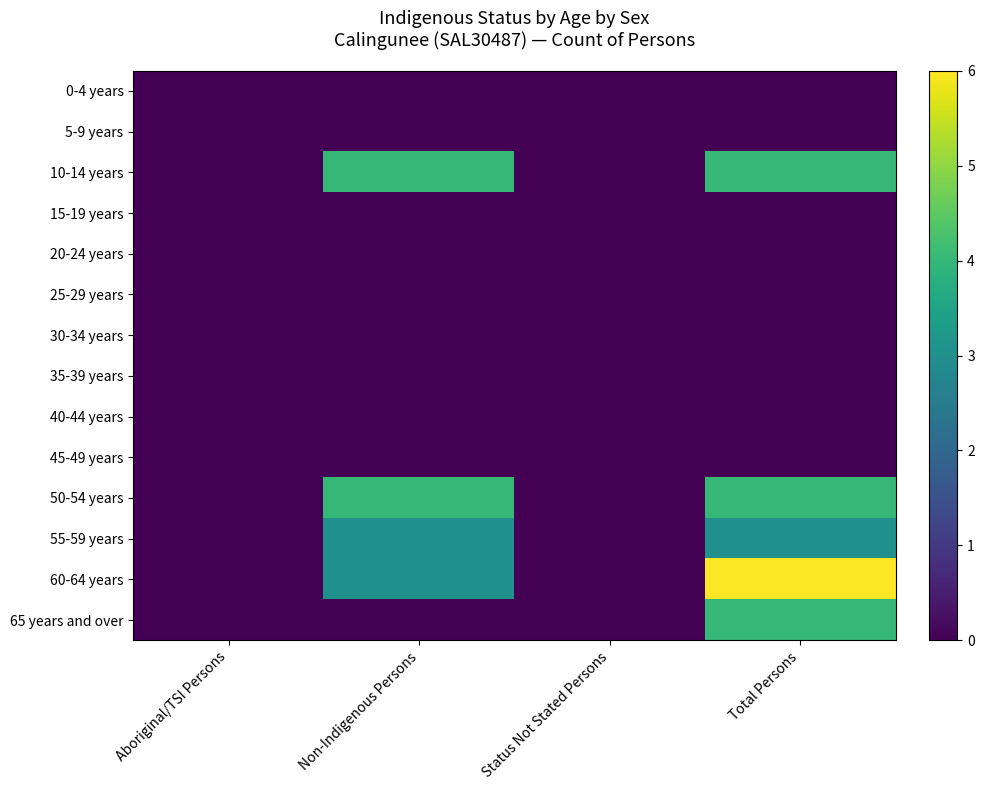

Reading left to right, transcribe all the data shown in this chart.

0-4 years: Aboriginal/TSI Persons=0	Non-Indigenous Persons=0	Status Not Stated Persons=0	Total Persons=0
5-9 years: Aboriginal/TSI Persons=0	Non-Indigenous Persons=0	Status Not Stated Persons=0	Total Persons=0
10-14 years: Aboriginal/TSI Persons=0	Non-Indigenous Persons=4	Status Not Stated Persons=0	Total Persons=4
15-19 years: Aboriginal/TSI Persons=0	Non-Indigenous Persons=0	Status Not Stated Persons=0	Total Persons=0
20-24 years: Aboriginal/TSI Persons=0	Non-Indigenous Persons=0	Status Not Stated Persons=0	Total Persons=0
25-29 years: Aboriginal/TSI Persons=0	Non-Indigenous Persons=0	Status Not Stated Persons=0	Total Persons=0
30-34 years: Aboriginal/TSI Persons=0	Non-Indigenous Persons=0	Status Not Stated Persons=0	Total Persons=0
35-39 years: Aboriginal/TSI Persons=0	Non-Indigenous Persons=0	Status Not Stated Persons=0	Total Persons=0
40-44 years: Aboriginal/TSI Persons=0	Non-Indigenous Persons=0	Status Not Stated Persons=0	Total Persons=0
45-49 years: Aboriginal/TSI Persons=0	Non-Indigenous Persons=0	Status Not Stated Persons=0	Total Persons=0
50-54 years: Aboriginal/TSI Persons=0	Non-Indigenous Persons=4	Status Not Stated Persons=0	Total Persons=4
55-59 years: Aboriginal/TSI Persons=0	Non-Indigenous Persons=3	Status Not Stated Persons=0	Total Persons=3
60-64 years: Aboriginal/TSI Persons=0	Non-Indigenous Persons=3	Status Not Stated Persons=0	Total Persons=6
65 years and over: Aboriginal/TSI Persons=0	Non-Indigenous Persons=0	Status Not Stated Persons=0	Total Persons=4